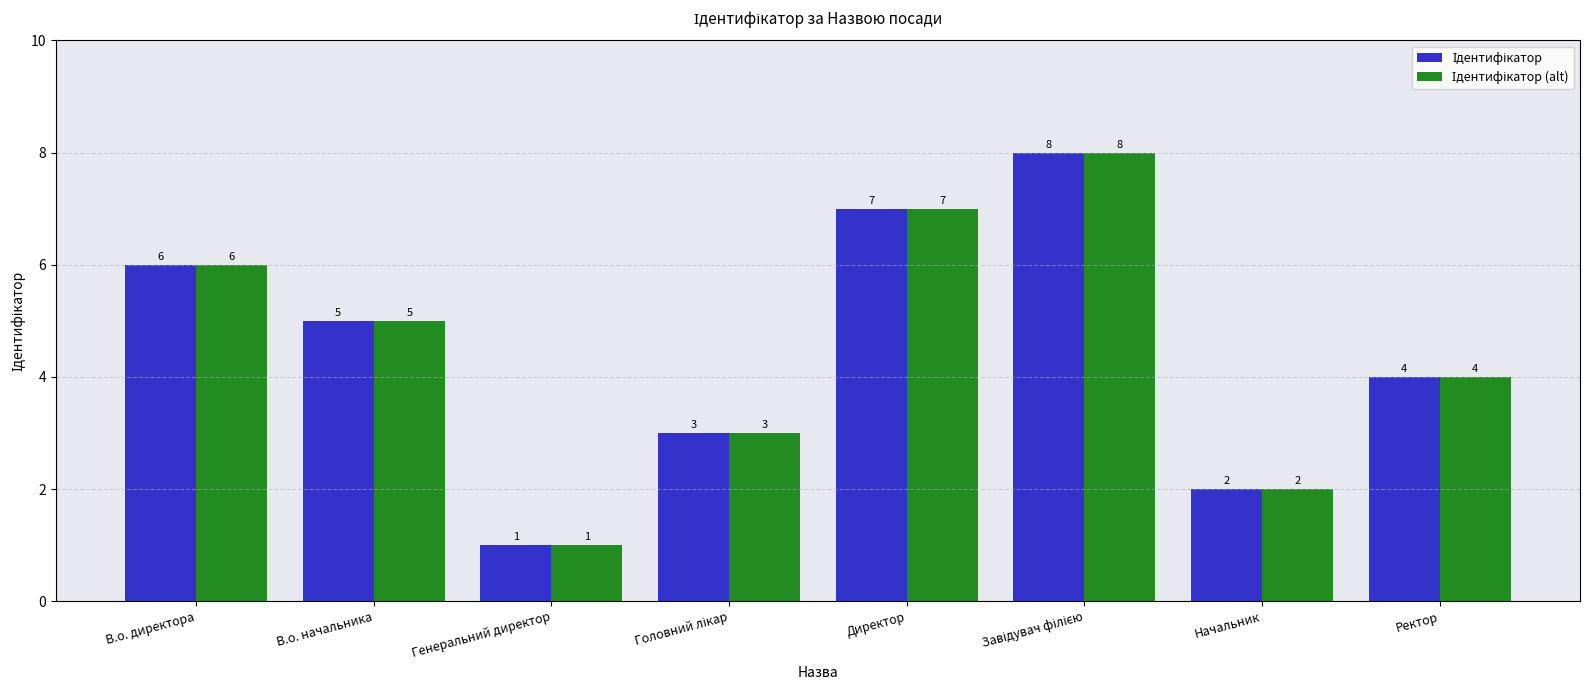

Which label corresponds to the smallest value in the chart?

Генеральний директор